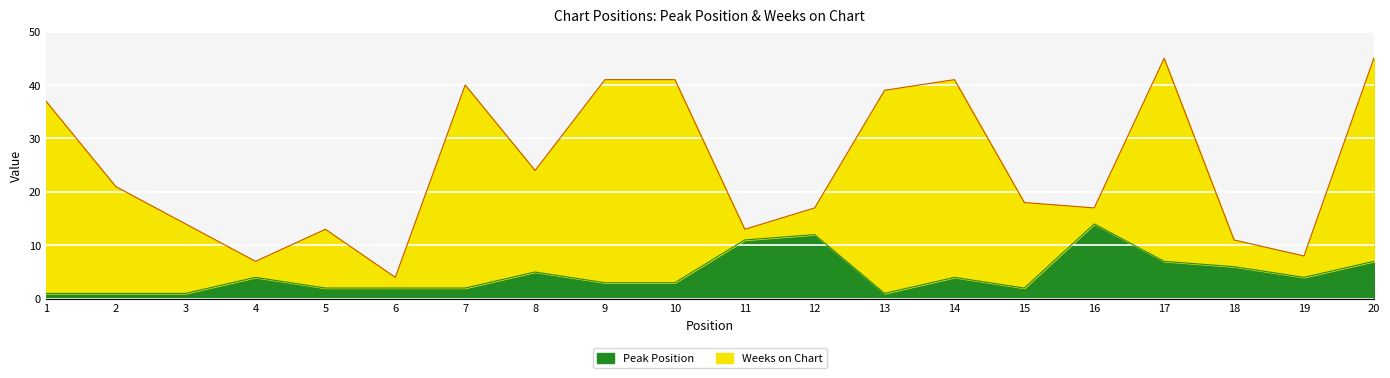

True or false: the data shows 4 at 14.

True